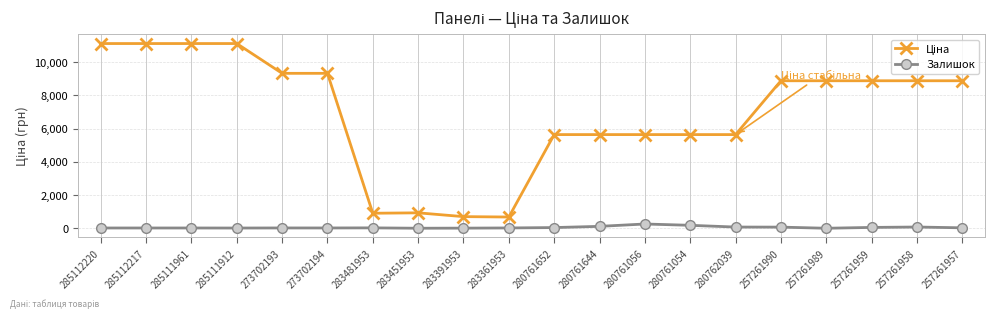

At how many categories does at least one series exceed 3744?

16